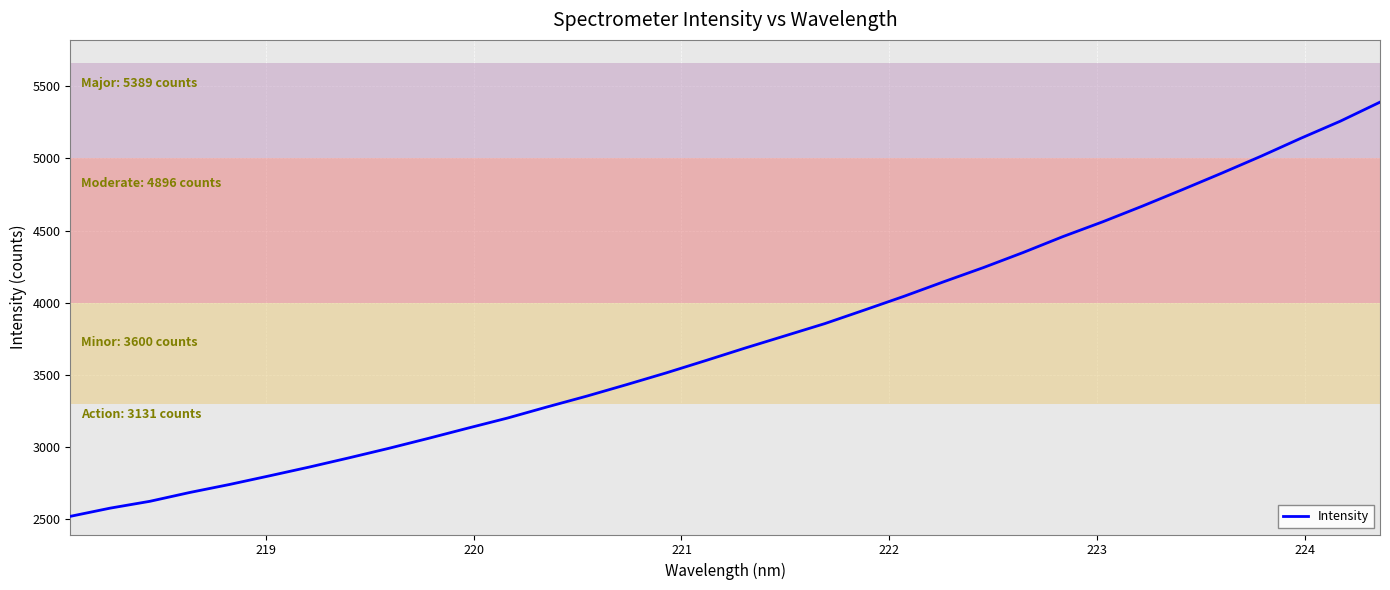

What is the difference between the maximum and minimum values?

2868.3